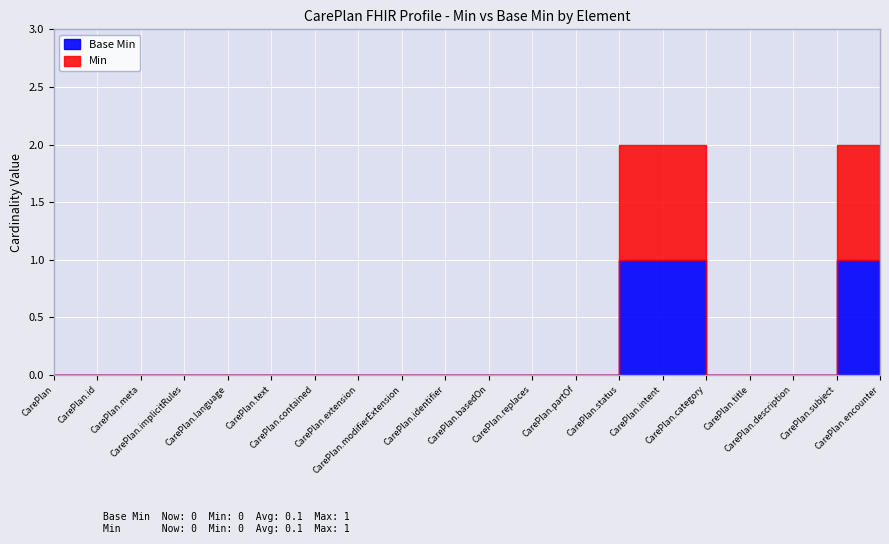

At which category is the sum across all series the highest?

CarePlan.status